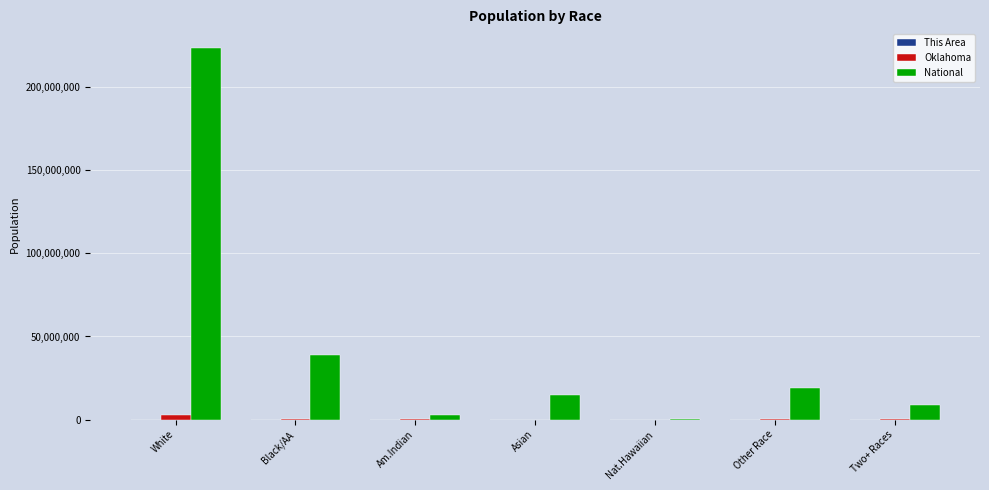

What is the greatest value displayed?

223553265